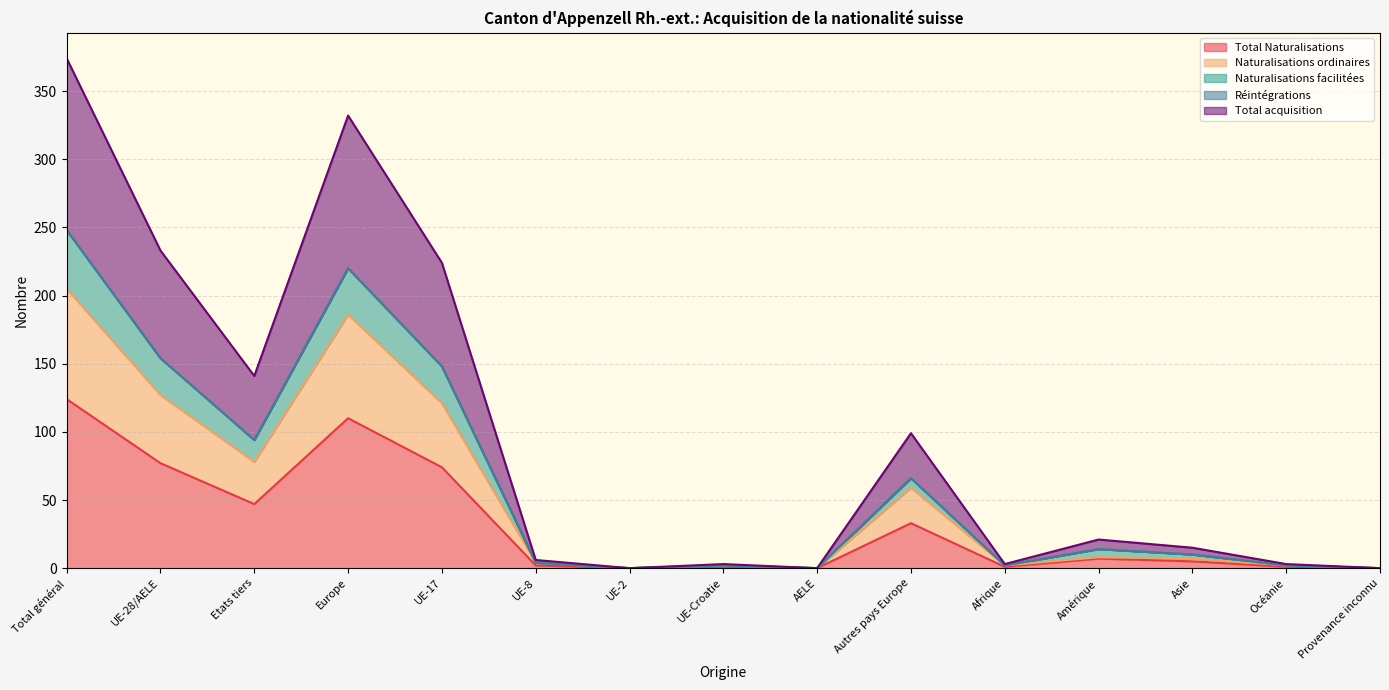

The Total Naturalisations series shows 33 at Autres pays Europe. True or false?

True